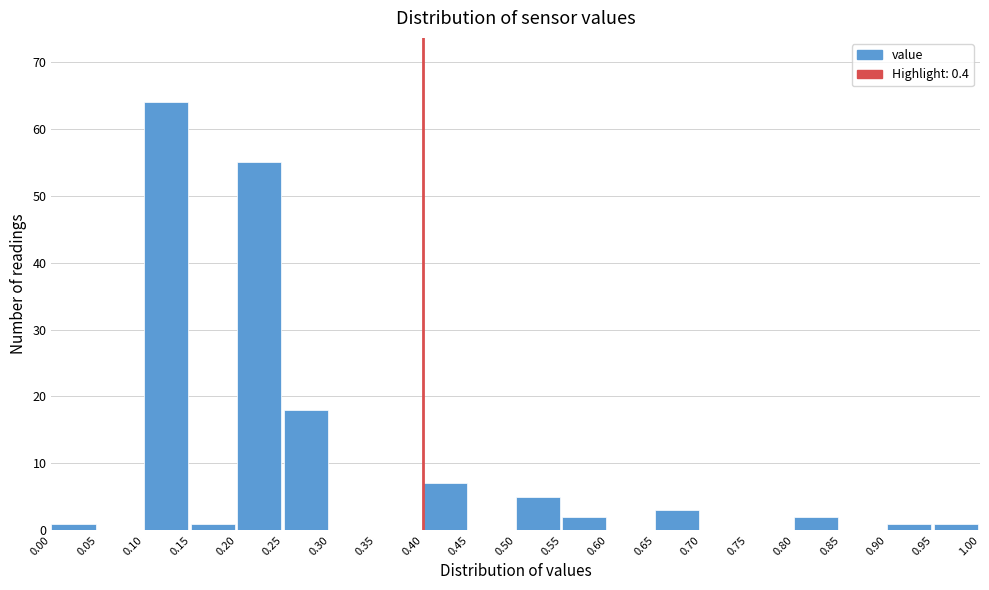

Reading left to right, list every bar in this chart as the range it spans on the x-axis followed by its height. The values are not printed on the chart, so give them approximately, as read against the axis.

0.00 to 0.05: 1
0.05 to 0.10: 0
0.10 to 0.15: 64
0.15 to 0.20: 1
0.20 to 0.25: 55
0.25 to 0.30: 18
0.30 to 0.35: 0
0.35 to 0.40: 0
0.40 to 0.45: 7
0.45 to 0.50: 0
0.50 to 0.55: 5
0.55 to 0.60: 2
0.60 to 0.65: 0
0.65 to 0.70: 3
0.70 to 0.75: 0
0.75 to 0.80: 0
0.80 to 0.85: 2
0.85 to 0.90: 0
0.90 to 0.95: 1
0.95 to 1.00: 1